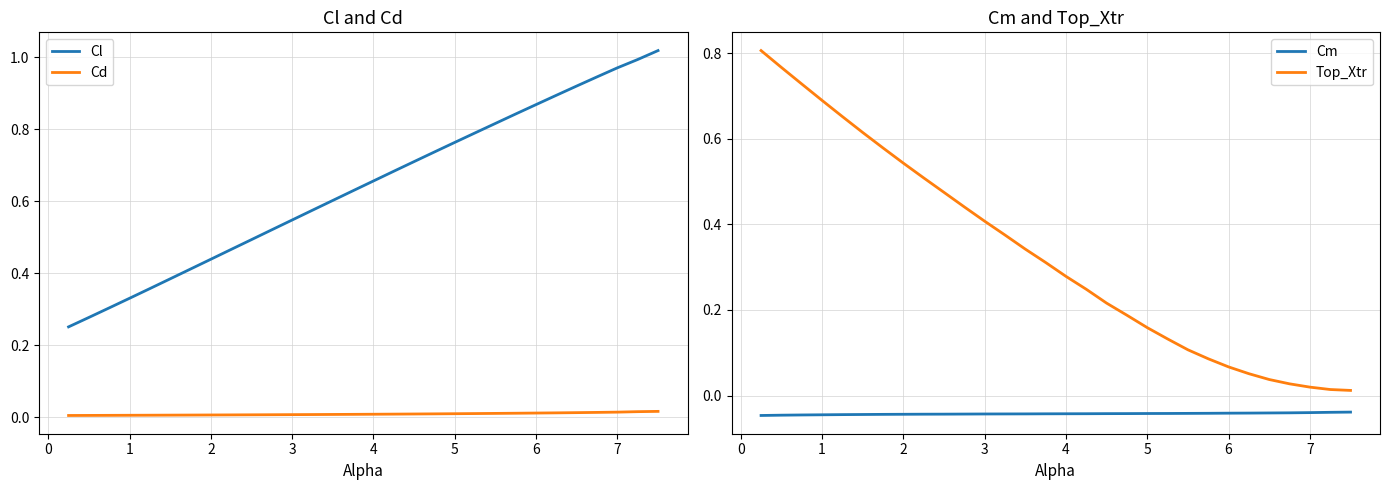

True or false: Cm and Top_Xtr intersect in this chart.

False